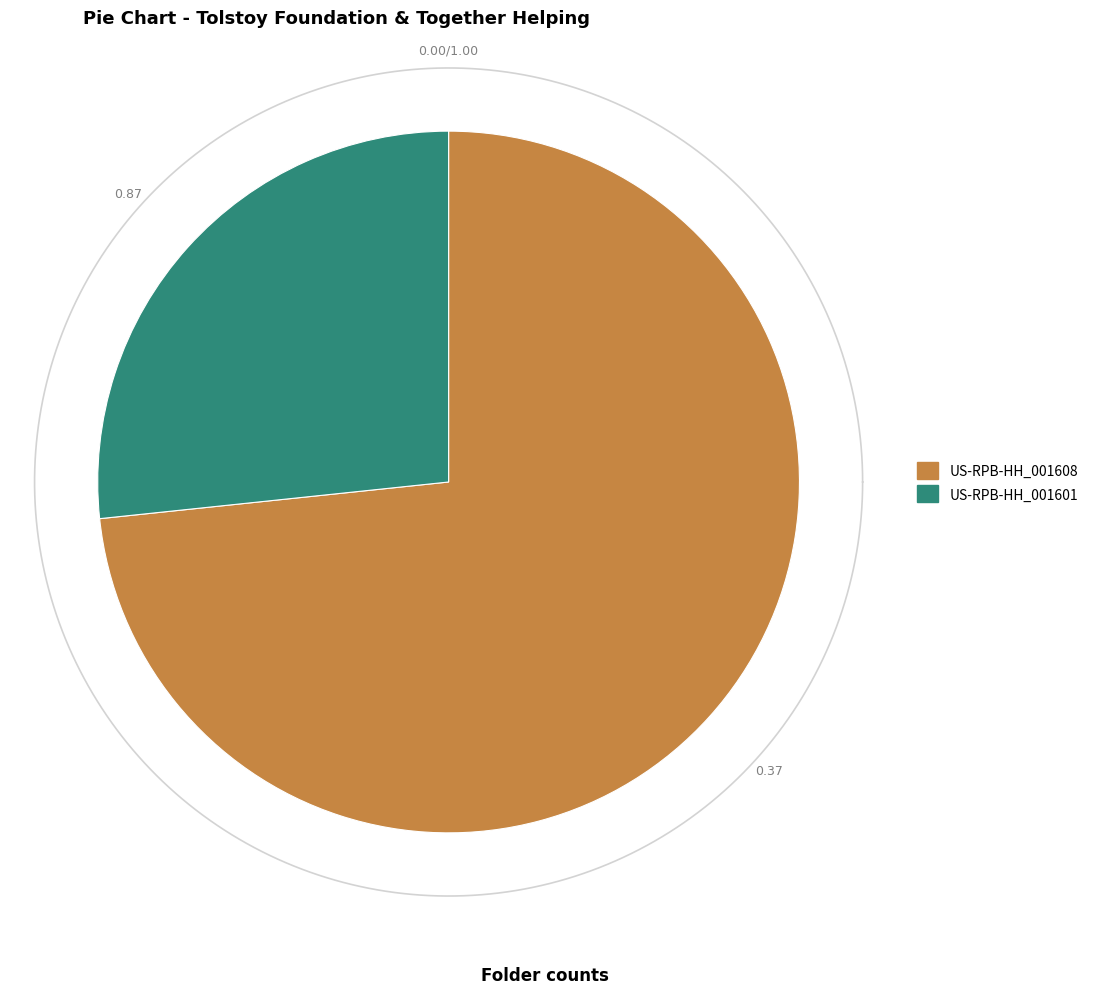

To the nearest percent, what portion does US-RPB-HH_001608 represent?

73%